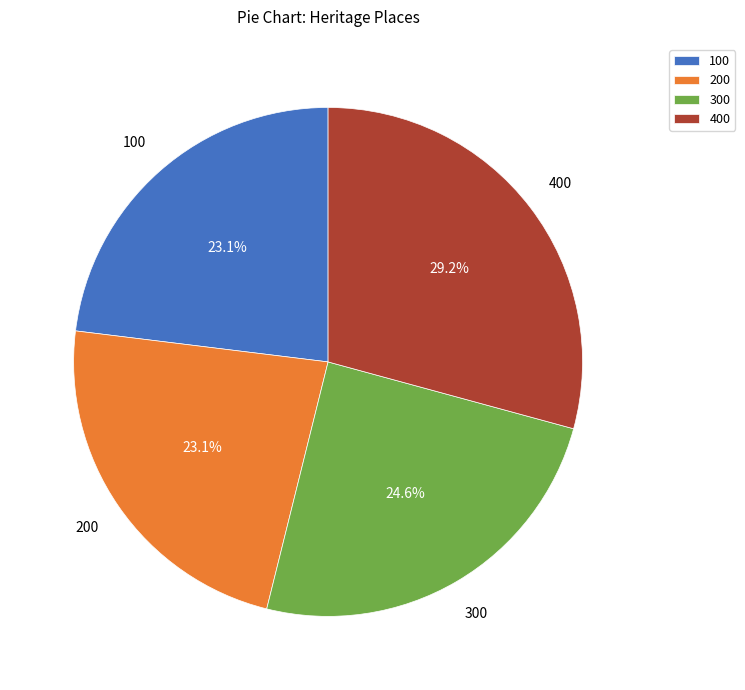

What percentage is NOT represented by 100?

76.9%